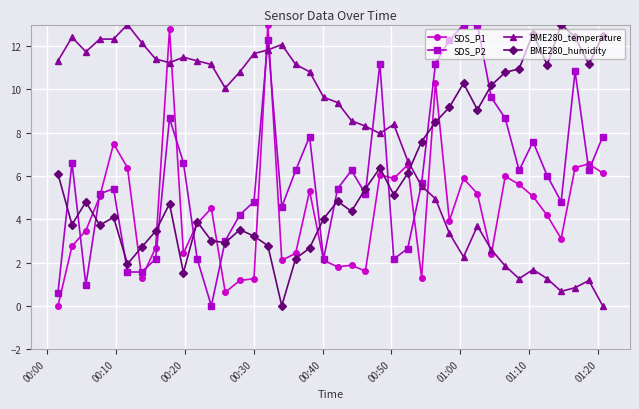

Does the chart have visible grid lines?

Yes